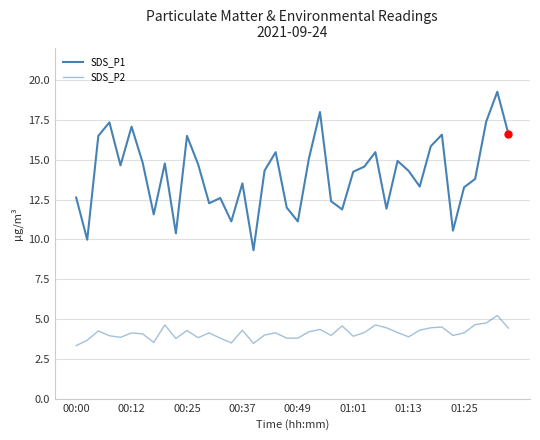

How many lines are shown in the chart?

2